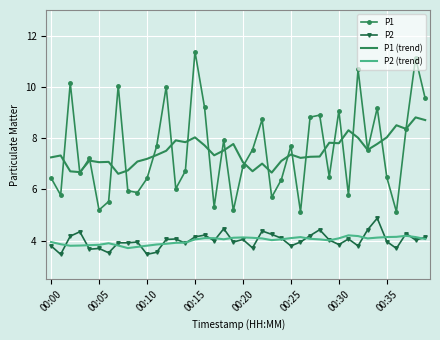

List the series in order of their peak value, lowest first.

P2 (trend), P2, P1 (trend), P1